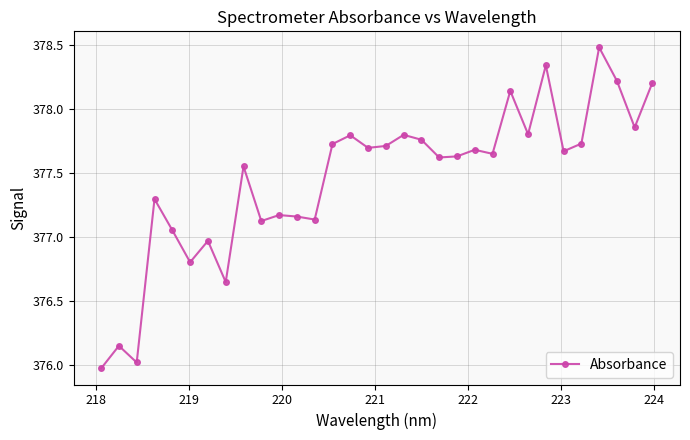

True or false: the data has more than 2 interior local peaks.

True